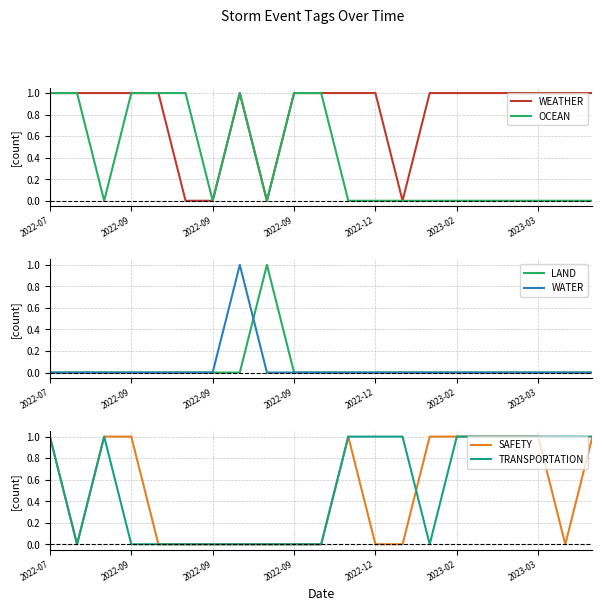

What are all the series names shown in the legend?

WEATHER, OCEAN, LAND, WATER, SAFETY, TRANSPORTATION